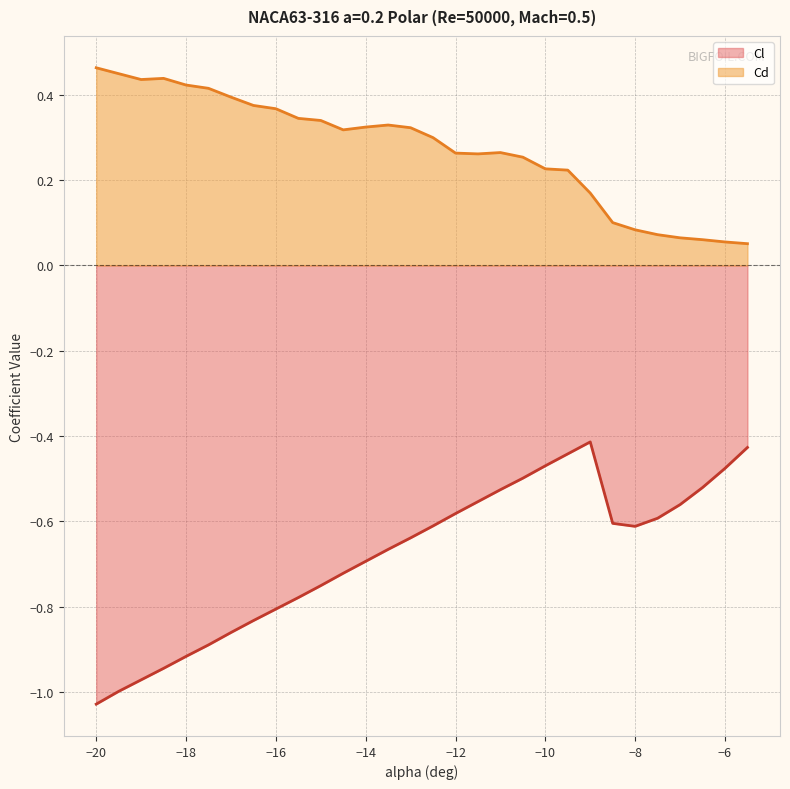

What is the maximum value for Cd?

0.5